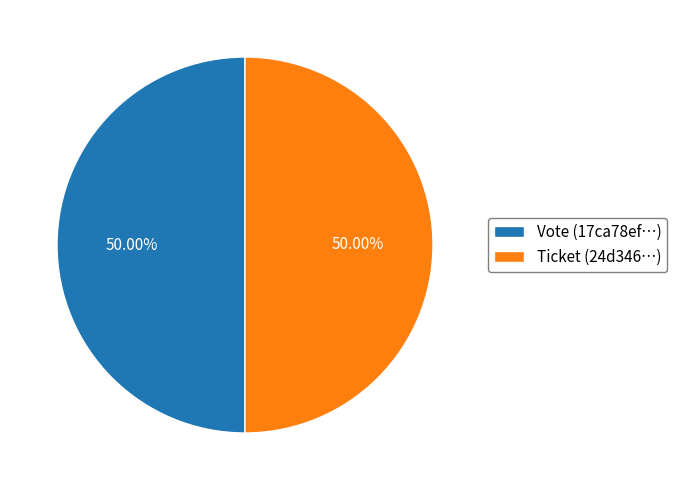

To the nearest percent, what percentage of the pie is Vote?

50%